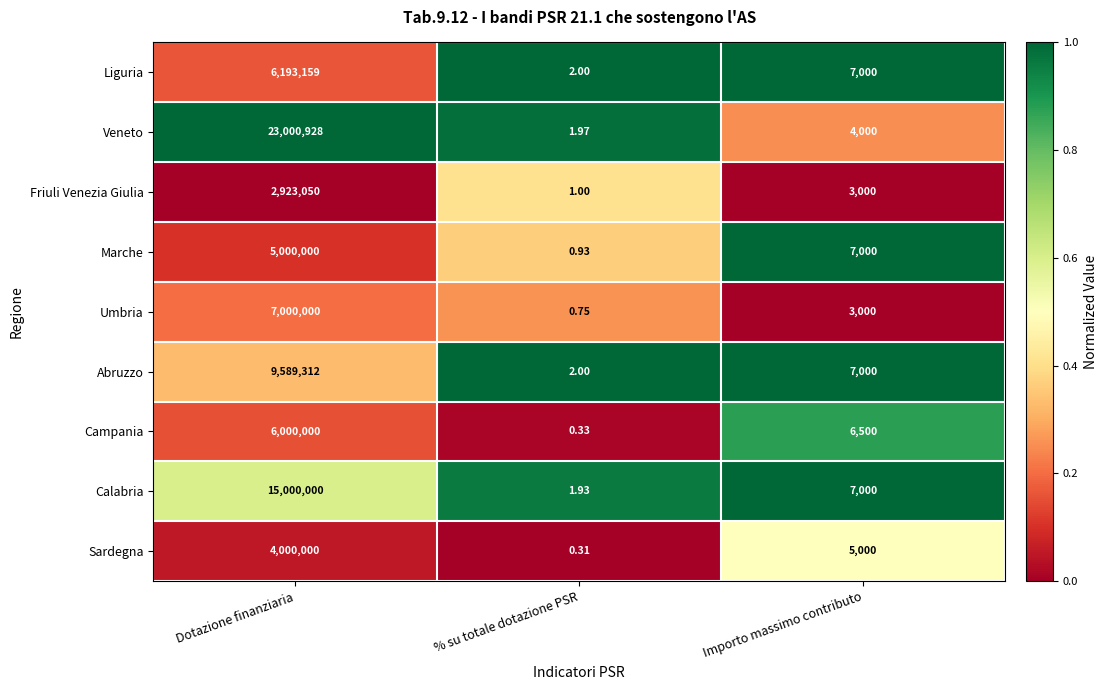

Which category has the lowest value across all series?

% su totale dotazione PSR